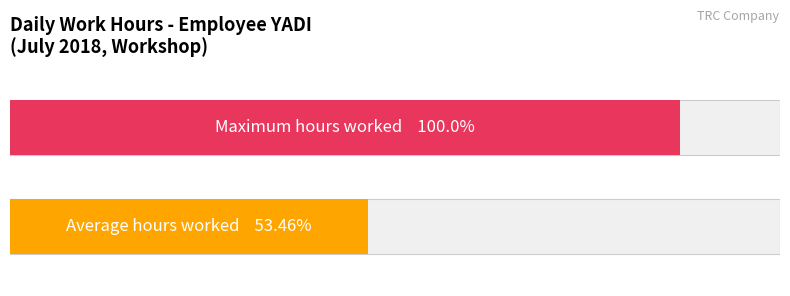

Is it true that Maximum utilization equals 17.0 at 25?

False